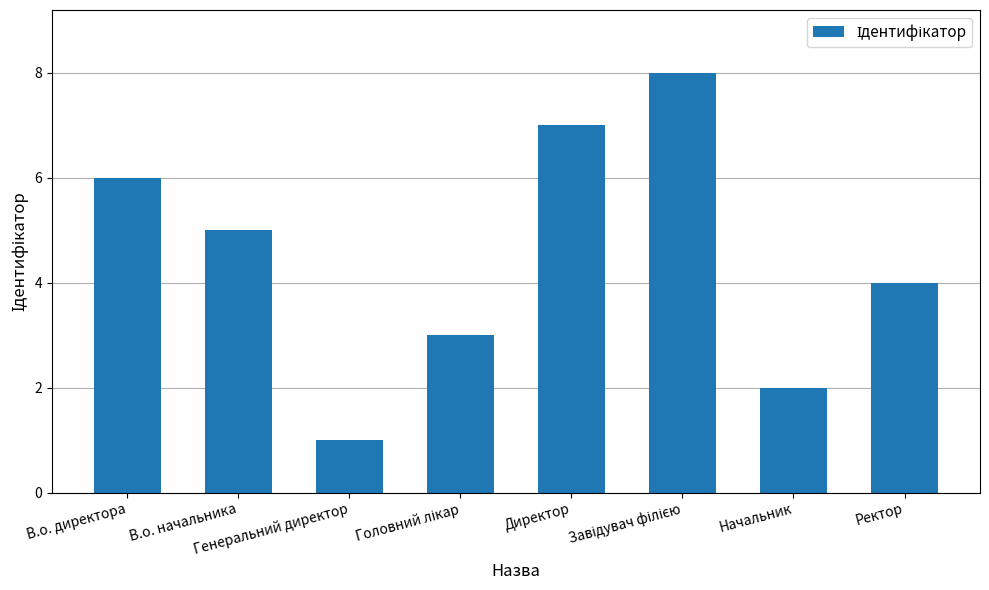

What is the maximum value shown in the chart?

8